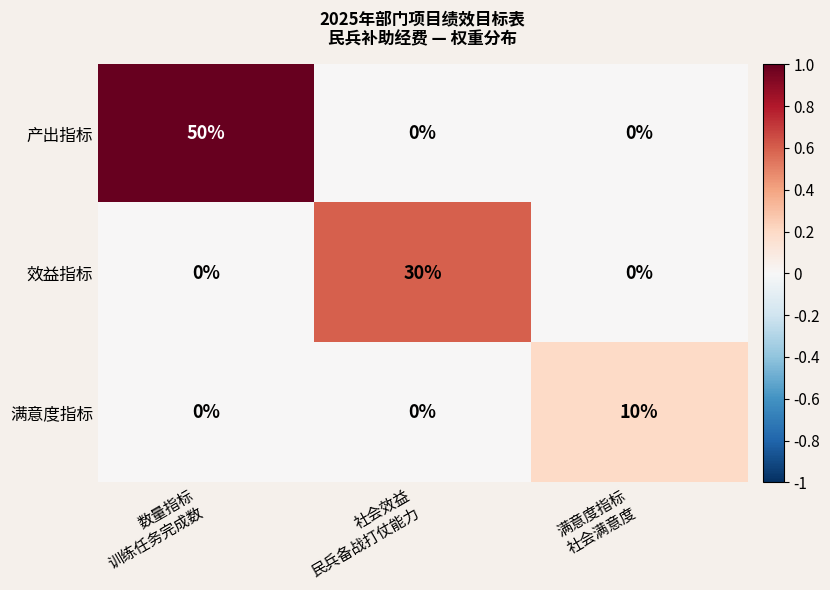

What is the highest value of the 满意度指标 series?

10